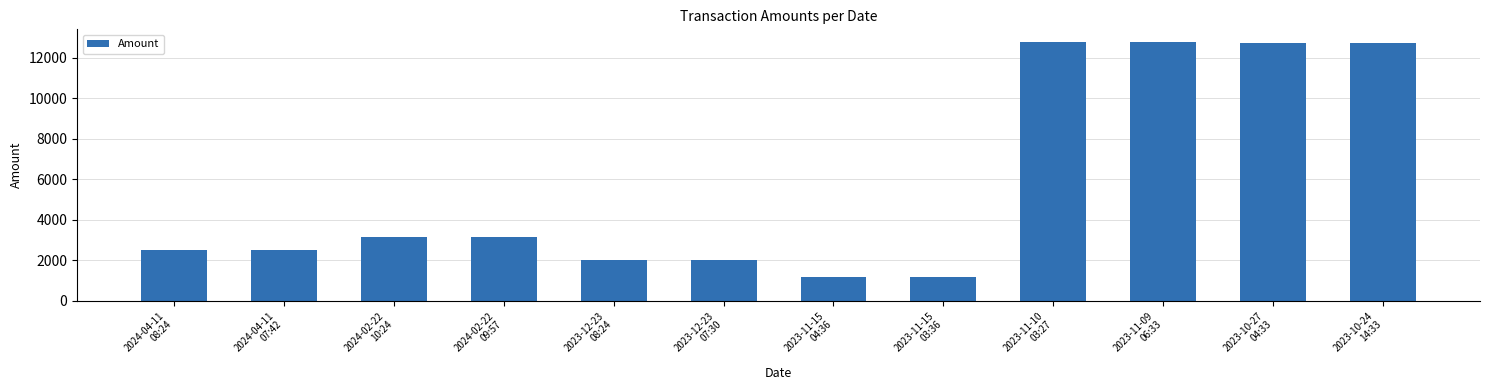

What is the label of the 5th bar from the right?

2023-11-15
03:36